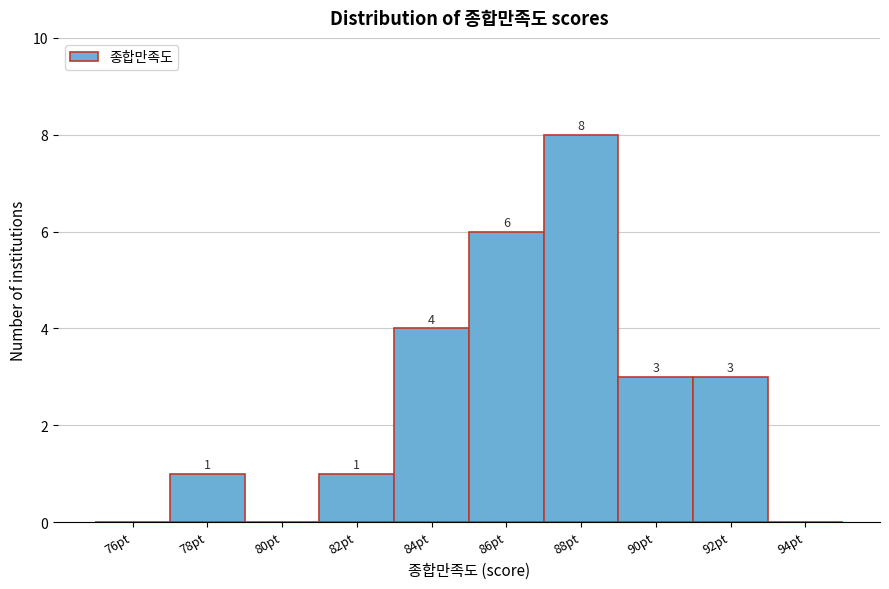

Reading left to right, transcribe all the data shown in this chart.

76pt=0	78pt=1	80pt=0	82pt=1	84pt=4	86pt=6	88pt=8	90pt=3	92pt=3	94pt=0